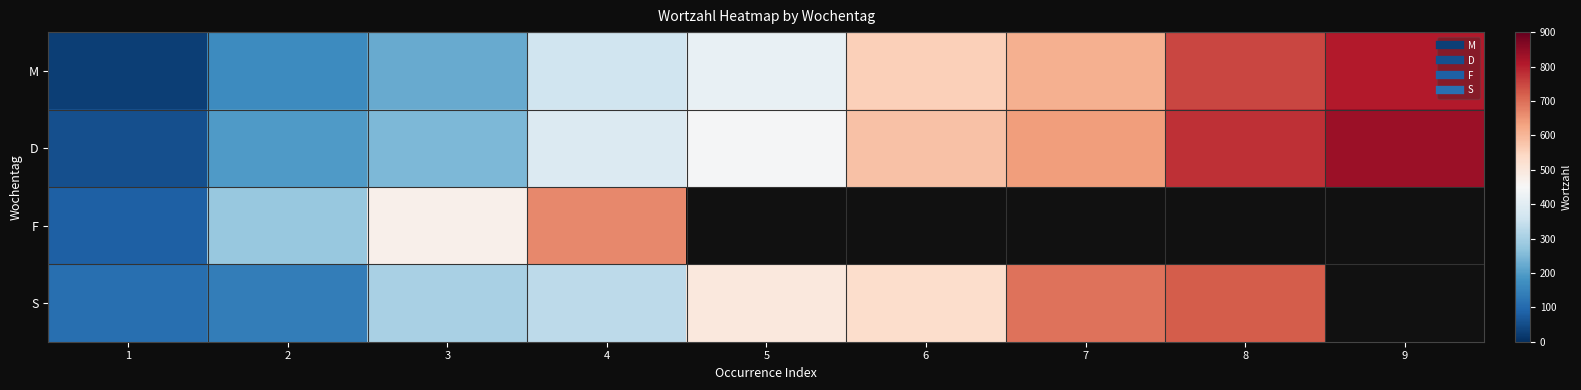

Count the number of categories in the chart.

9